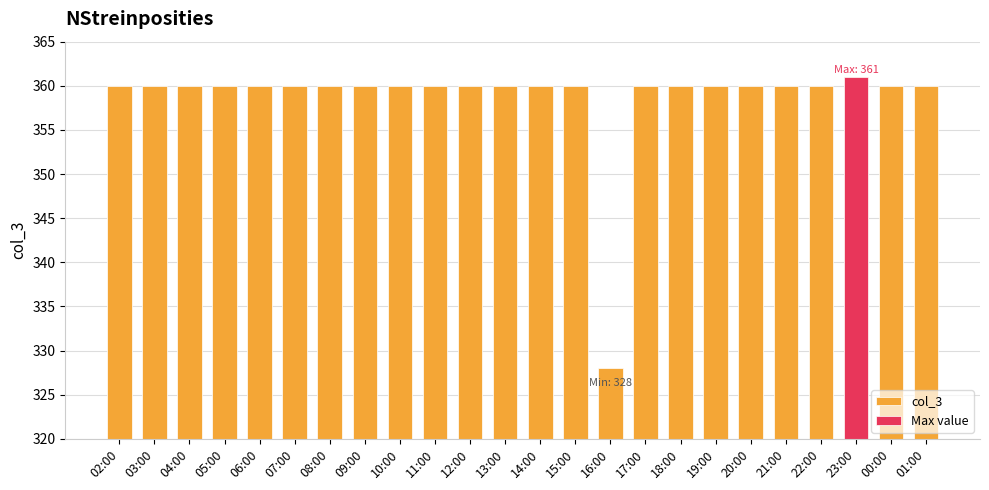

Are the bars horizontal?

No